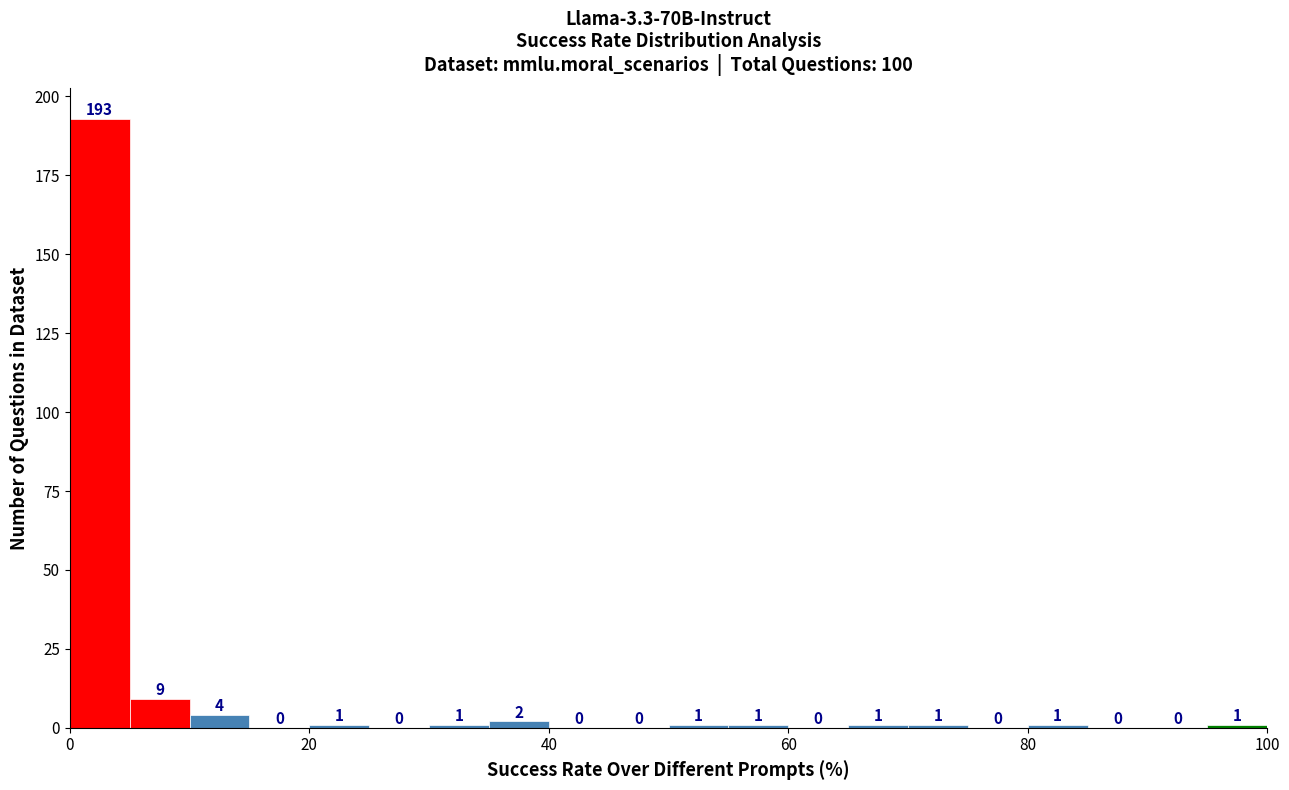

Read against the x-axis, roughly where is the centre of the tallest bar?

2